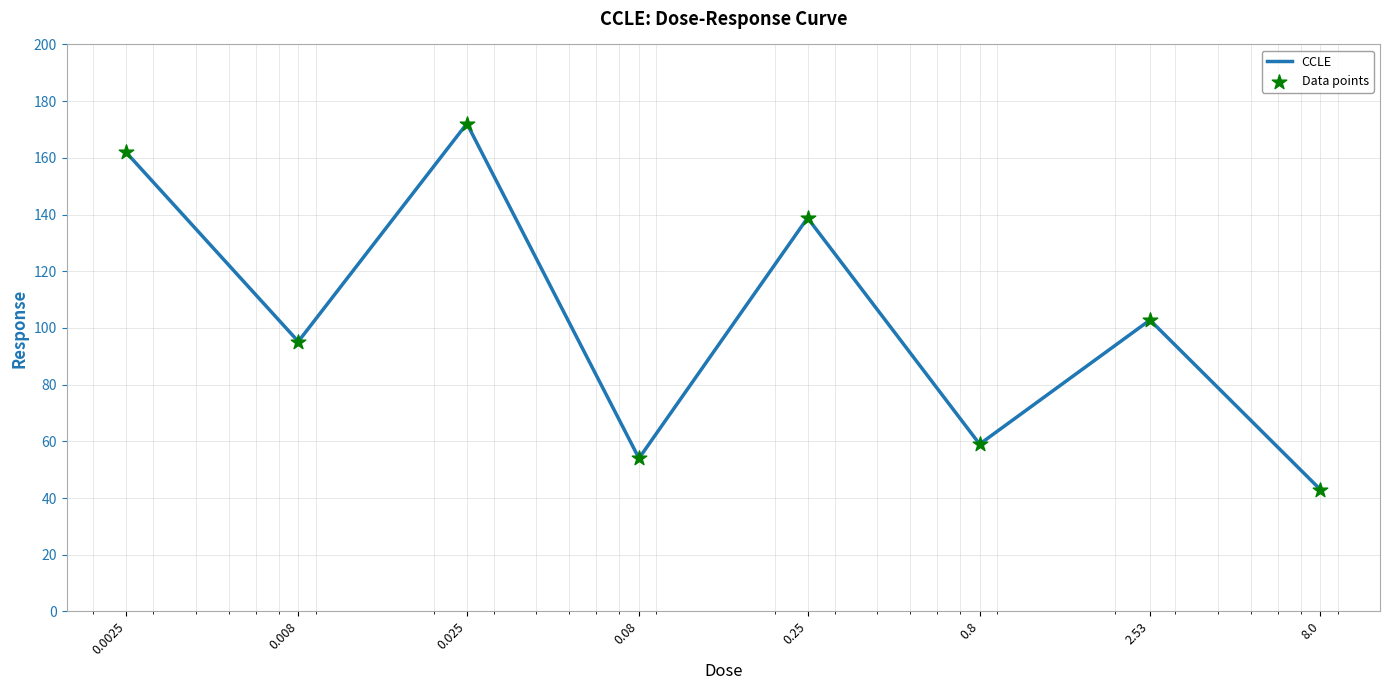

What is the difference between the maximum and minimum values?

129.1